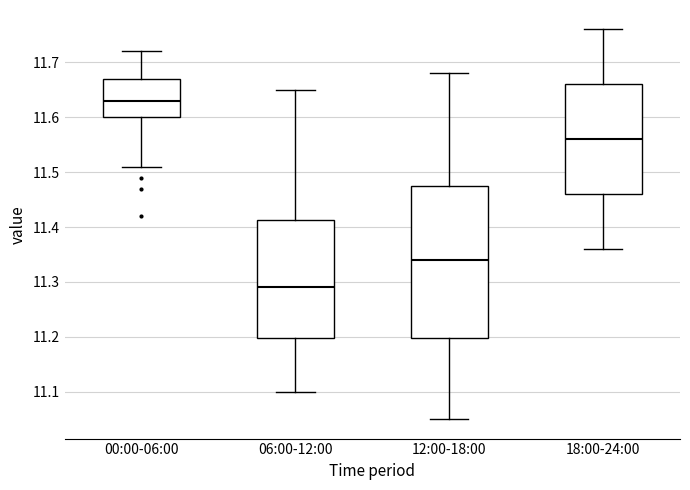

Which box has the lowest median line?

06:00-12:00